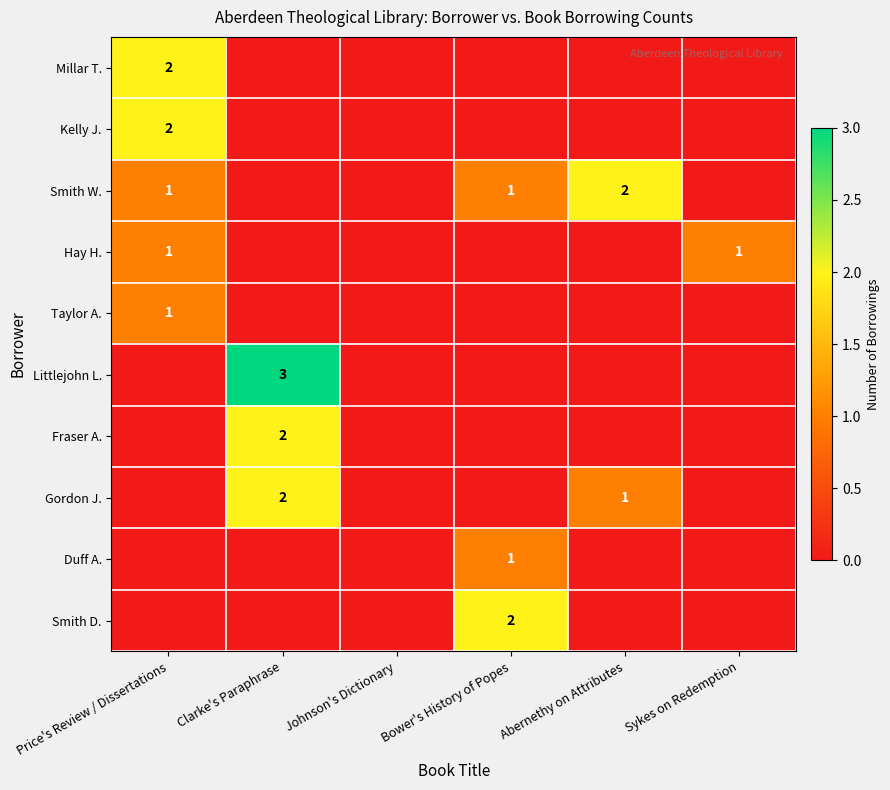

Is it true that Millar T. equals 1 at Price's Review / Dissertations?

False